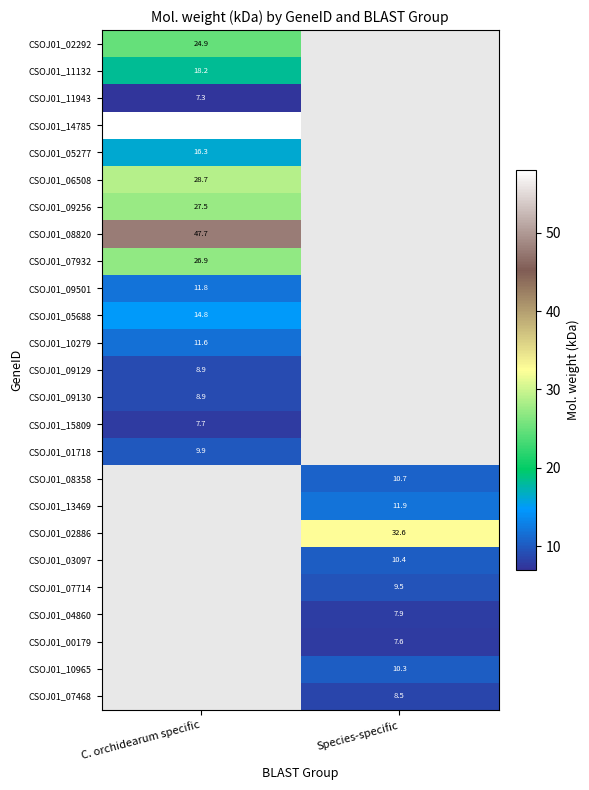

The value of CSOJ01_02292 at C. orchidearum specific is 24.9. True or false?

True